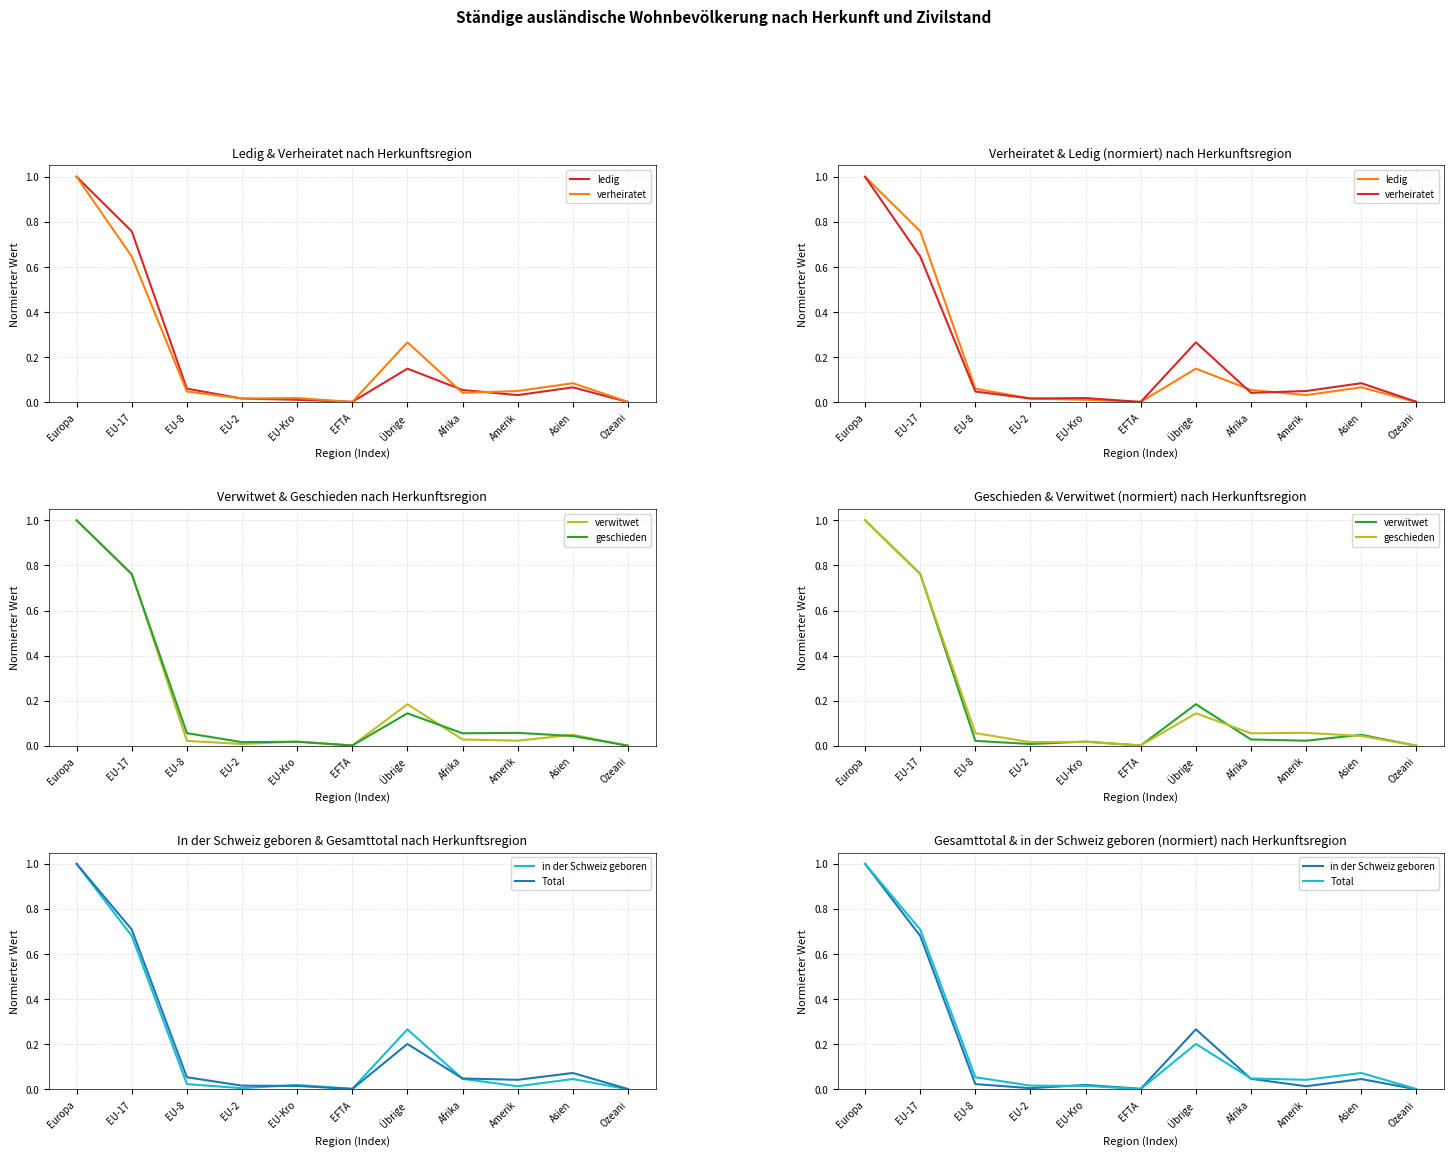

What position from the right is EU-2?

8